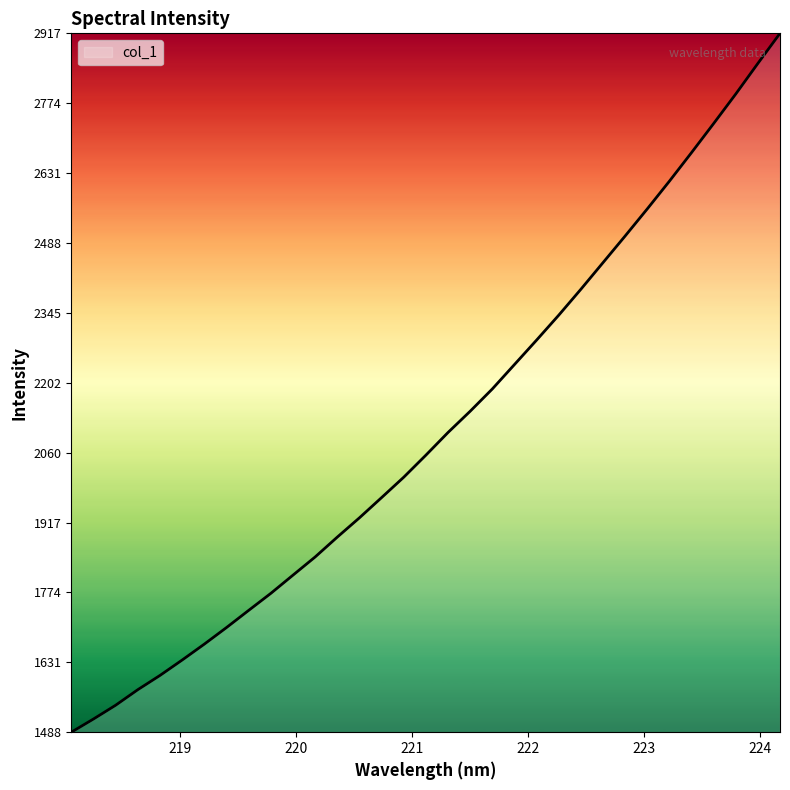

What is the smallest value displayed?

1488.6